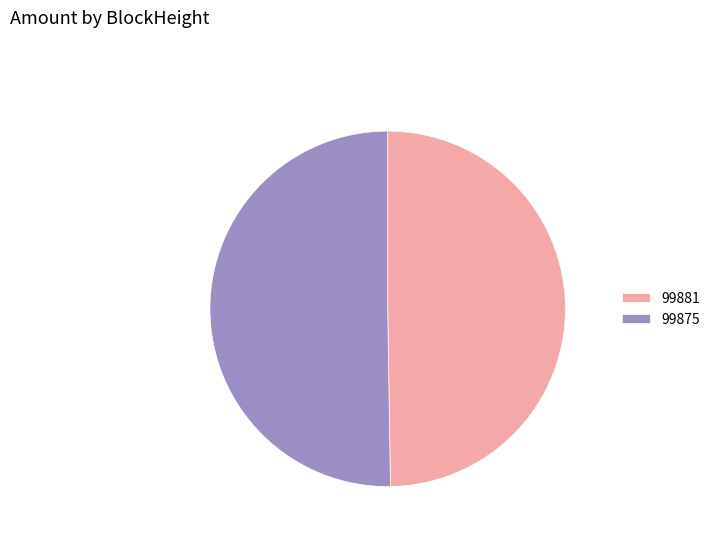

Do 99881 and 99875 together represent more than half of the pie?

Yes